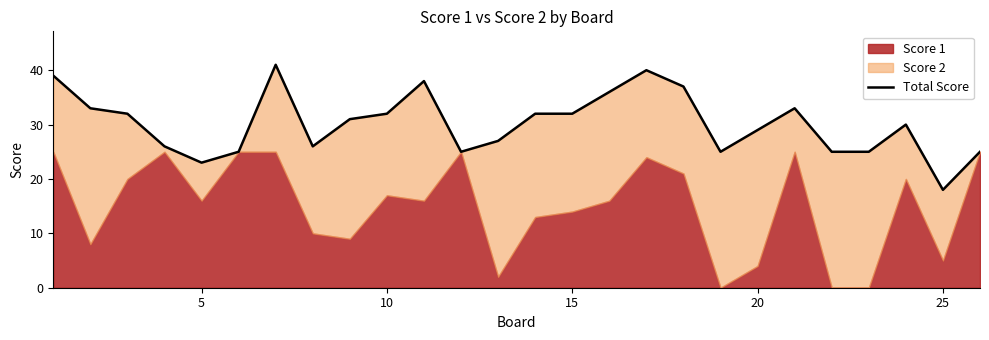

What is the difference between the maximum and minimum values?

23